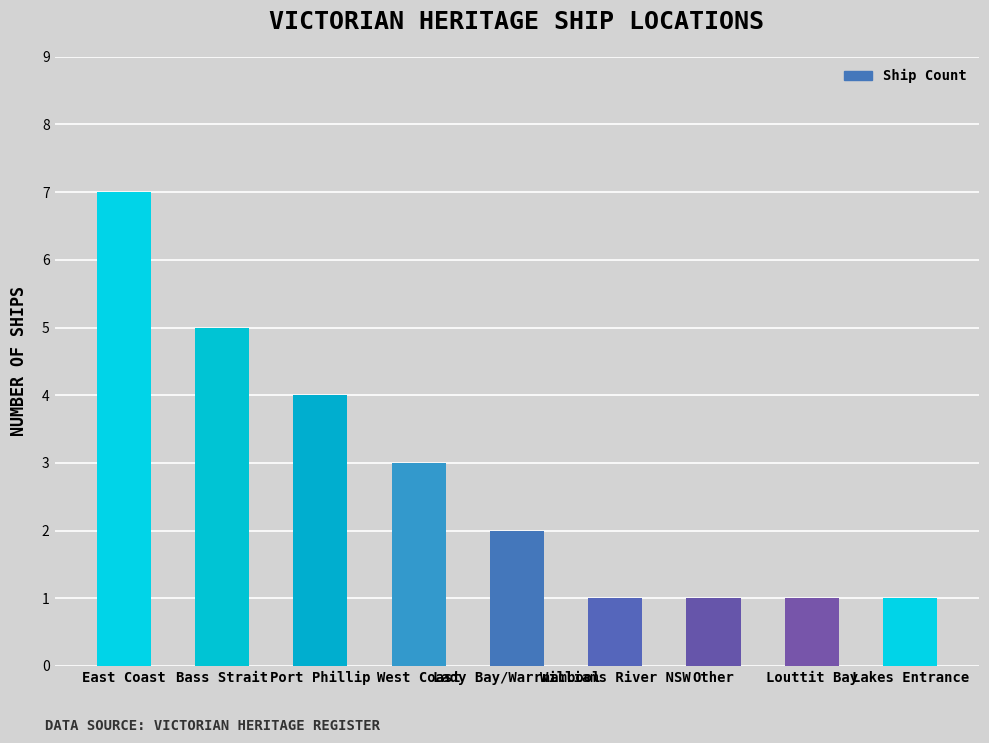

Reading left to right, transcribe all the data shown in this chart.

7	5	4	3	2	1	1	1	1